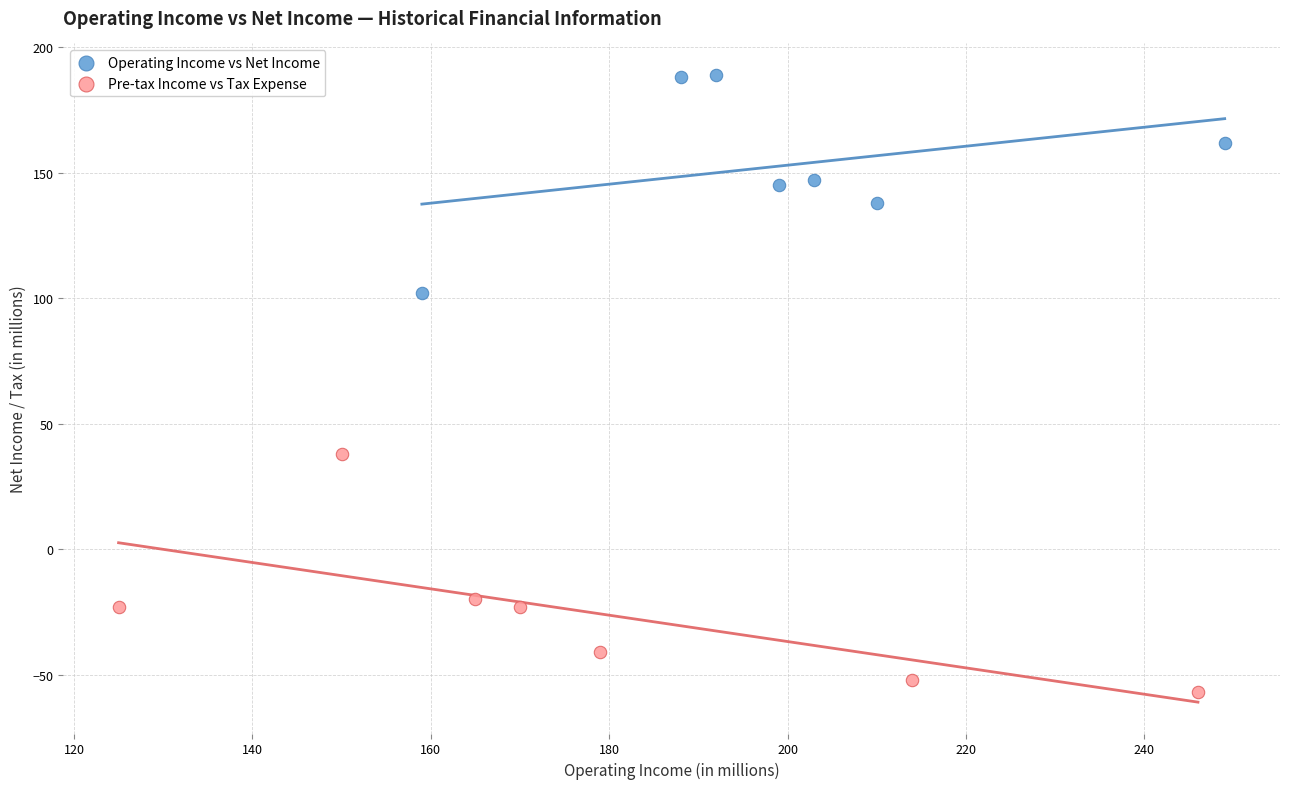

Which series has the widest spread of Y values?

Pre-tax Income vs Tax Expense